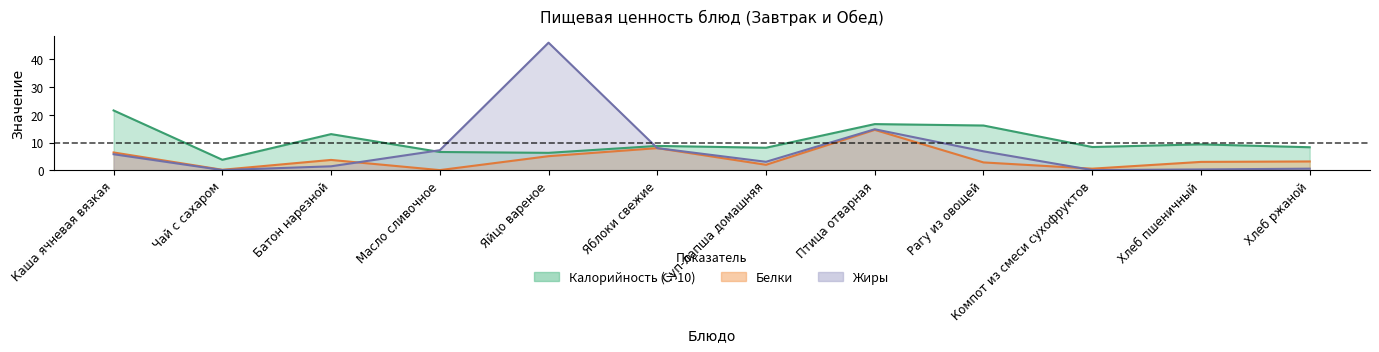

Between Яйцо вареное and Хлеб ржаной, which is larger?

Хлеб ржаной